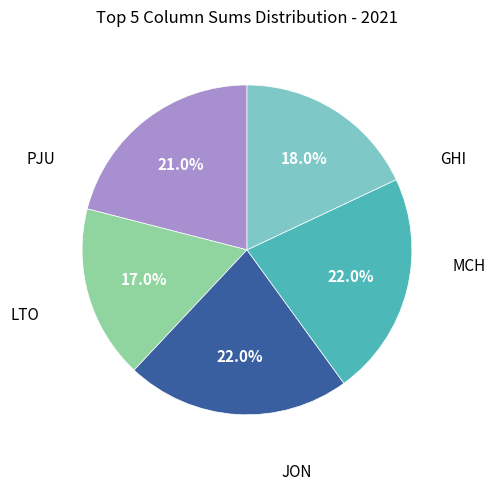

Count the number of slices in the pie.

5